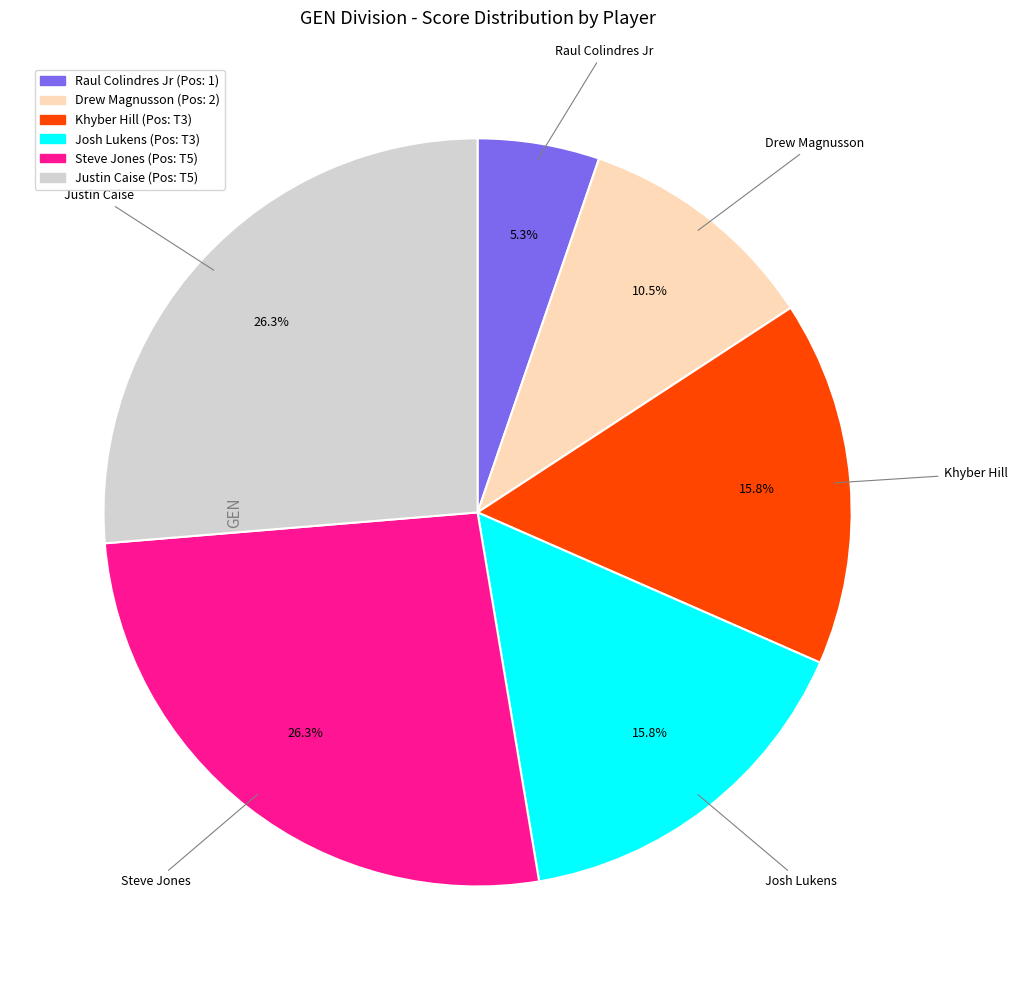

Between Josh Lukens and Justin Caise, which is larger?

Justin Caise